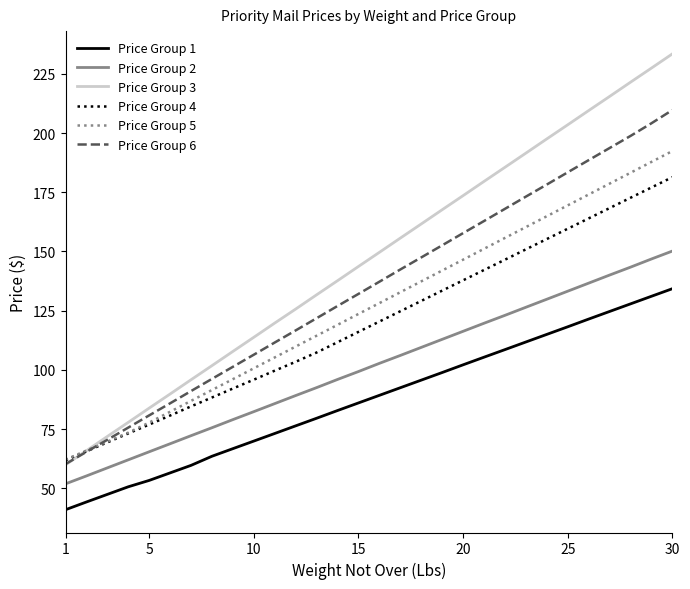

Which series has the largest total across all categories?

Price Group 3